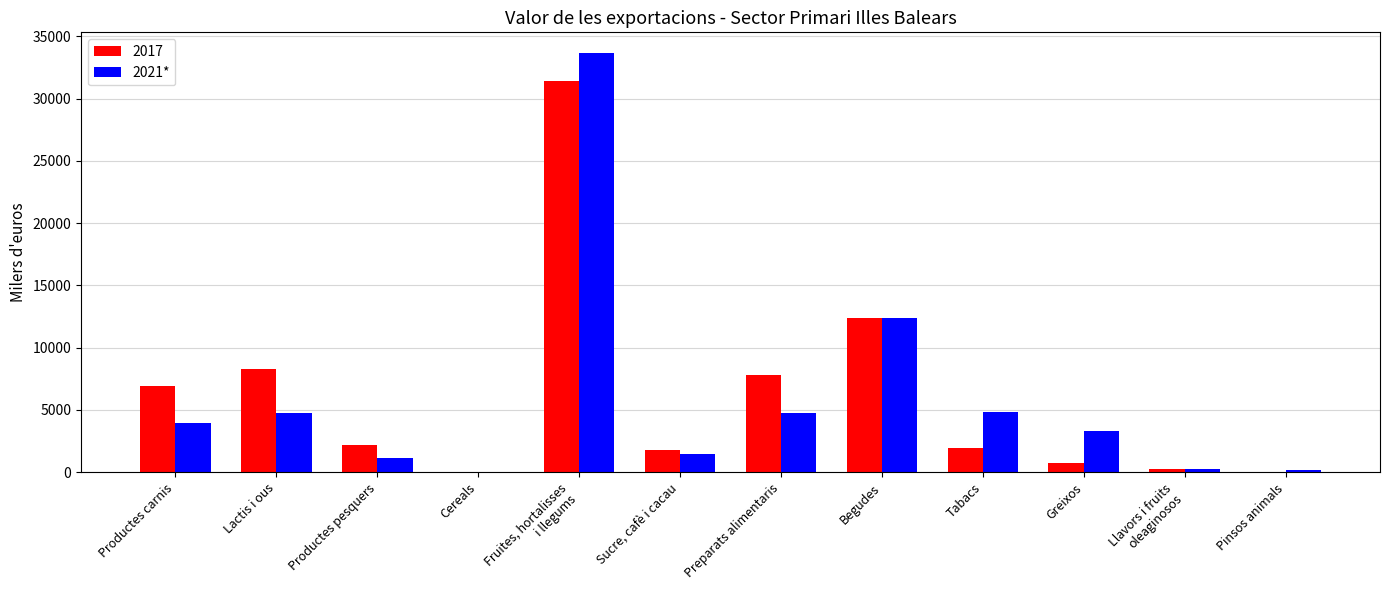

What is the maximum value for 2021*?

33641.0